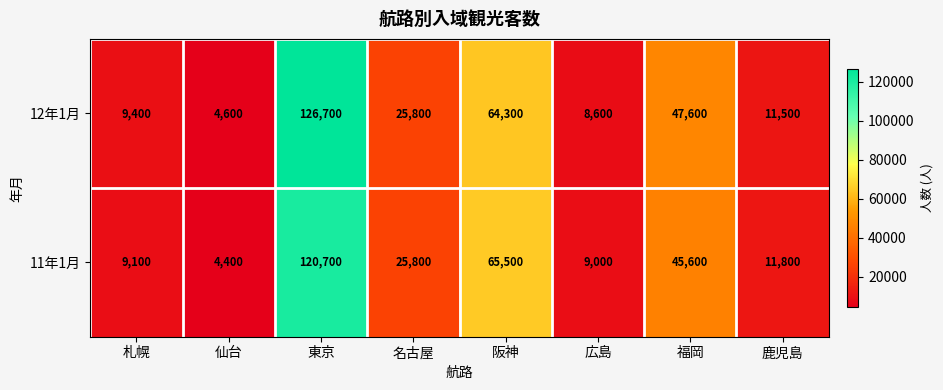

List the series in order of their overall mean, lowest first.

11年1月, 12年1月